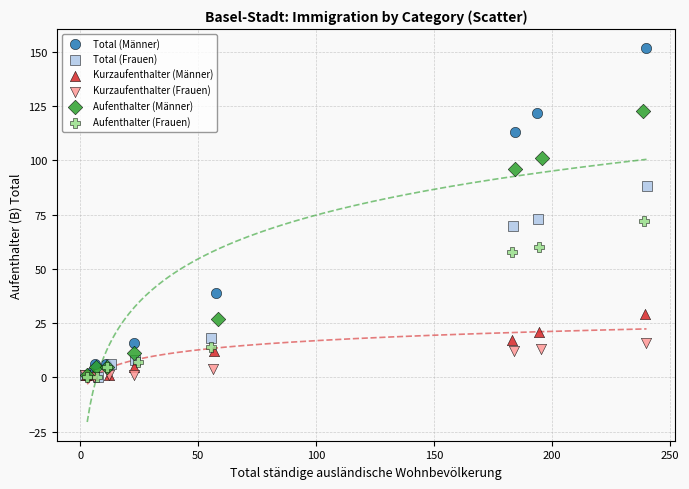

What are all the series names shown in the legend?

Total (Männer), Total (Frauen), Kurzaufenthalter (Männer), Kurzaufenthalter (Frauen), Aufenthalter (Männer), Aufenthalter (Frauen)